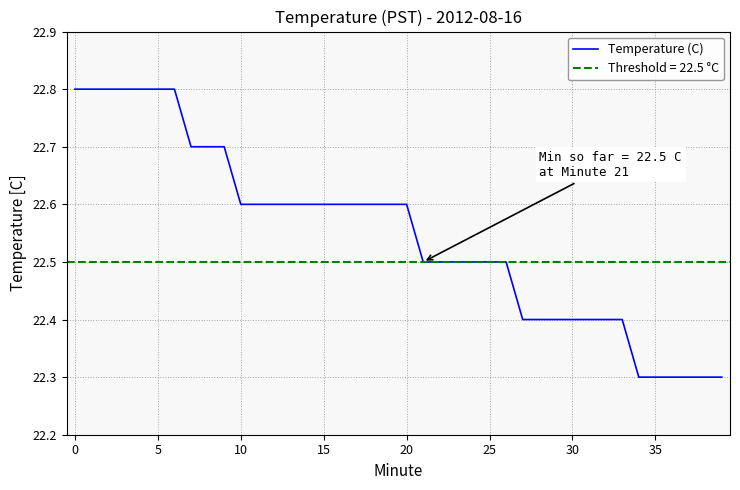

What is the highest value of the Temperature (C) series?

22.8